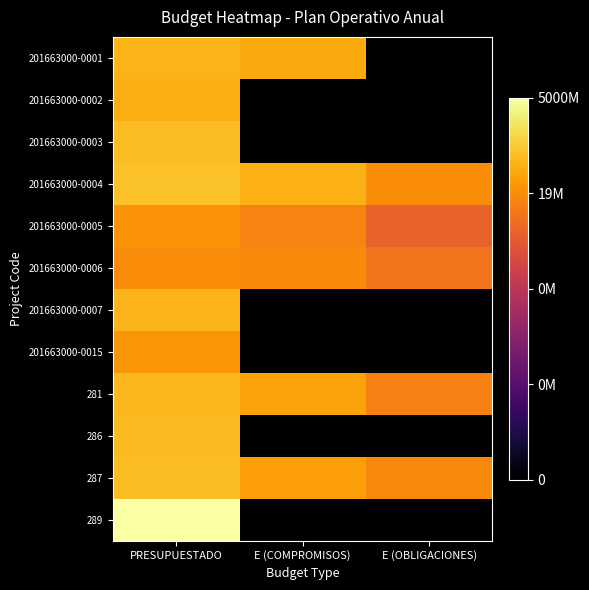

At how many categories does at least one series exceed 3?

3